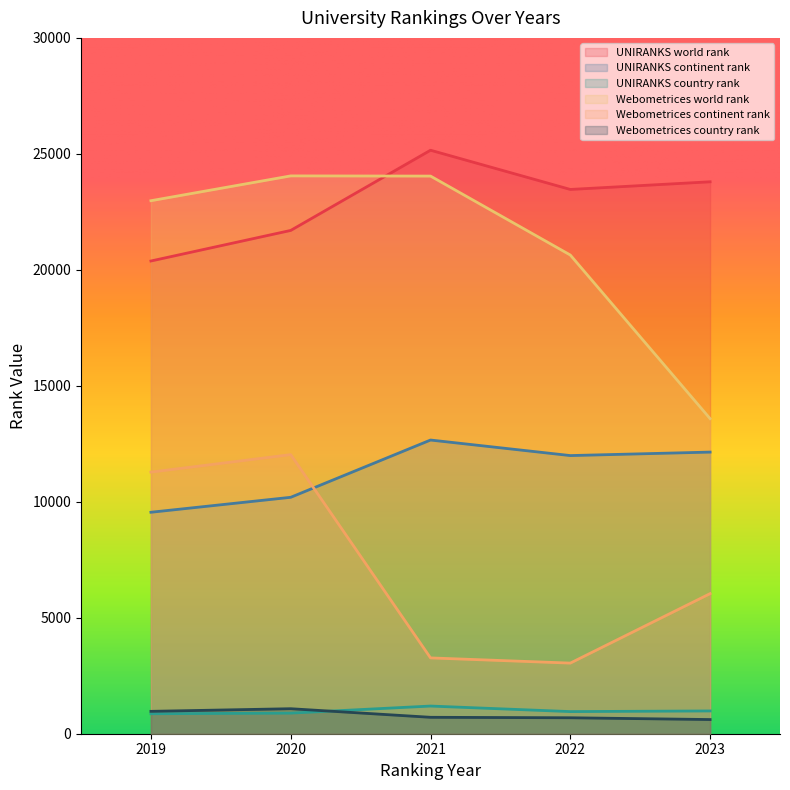

Rank the categories by Webometrices world rank value from highest to lowest.

2020, 2021, 2019, 2022, 2023